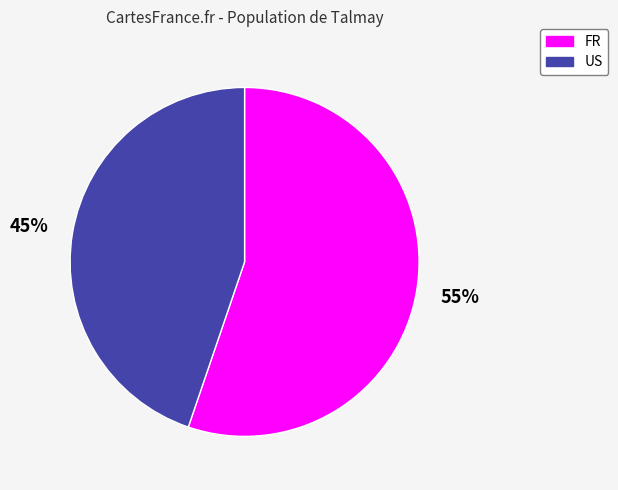

Do FR and US together represent more than half of the pie?

Yes